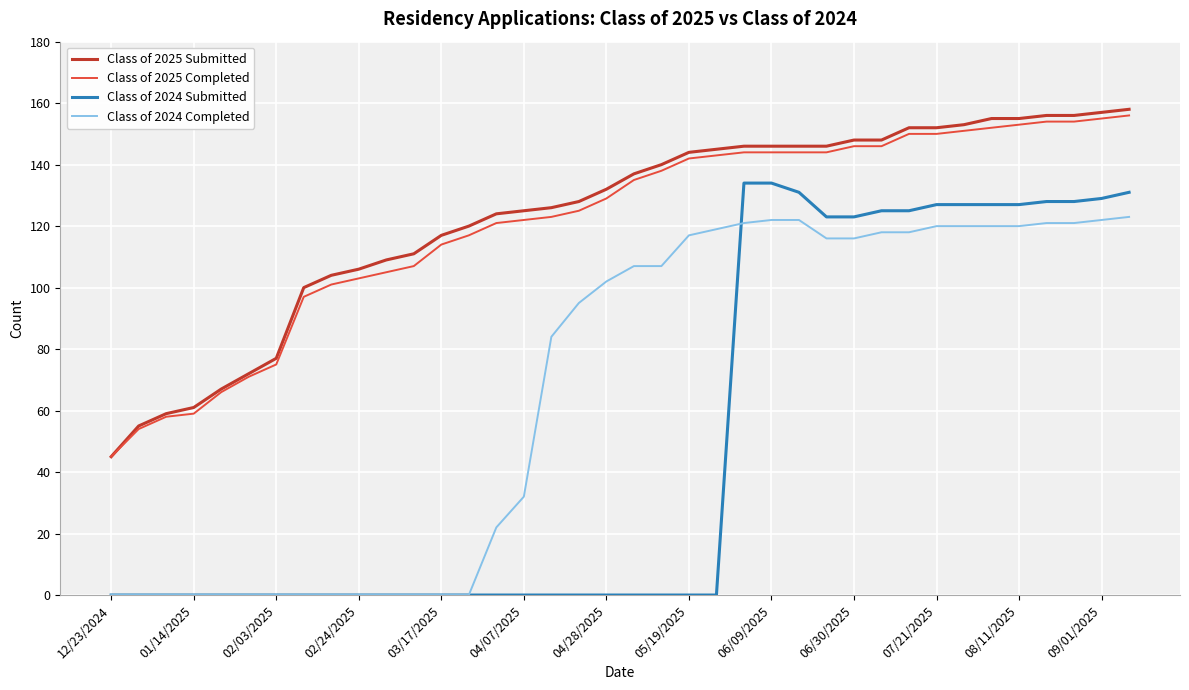

What is the highest value of the Class of 2025 Completed series?

156